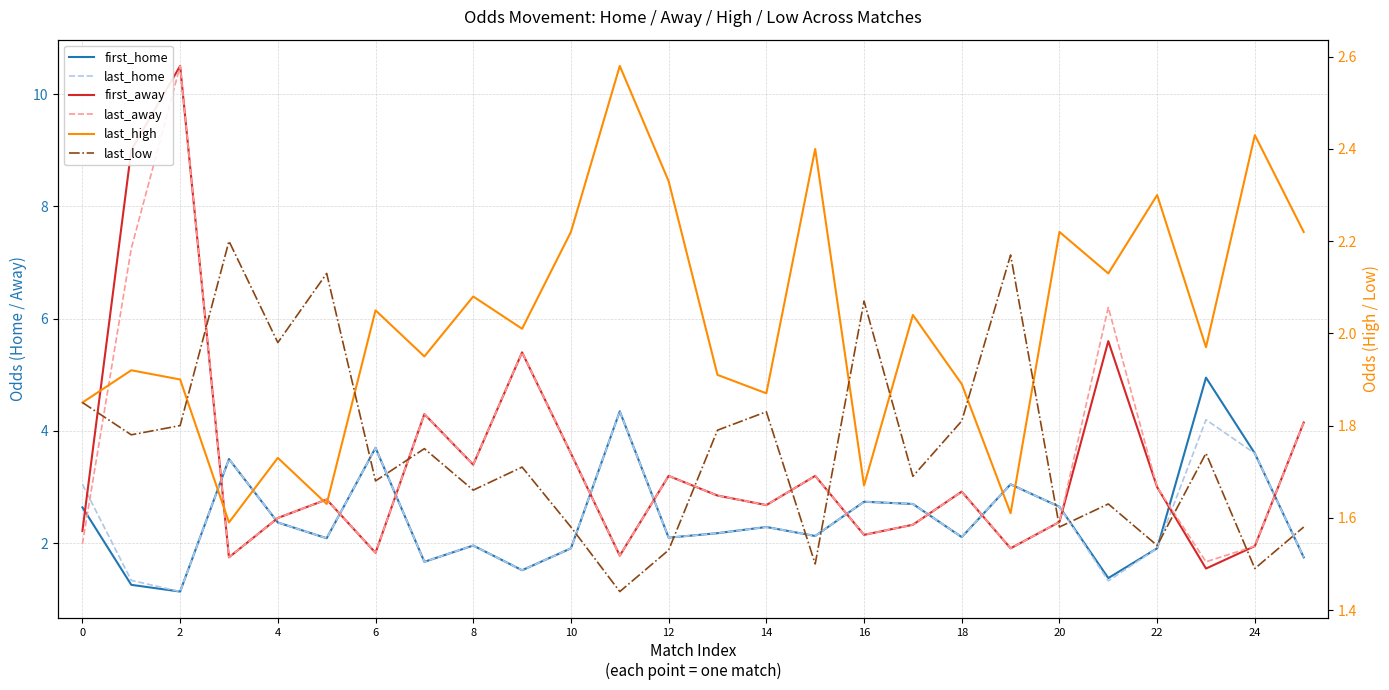

What is the difference between the maximum and second lowest values in the last_low series?

0.7